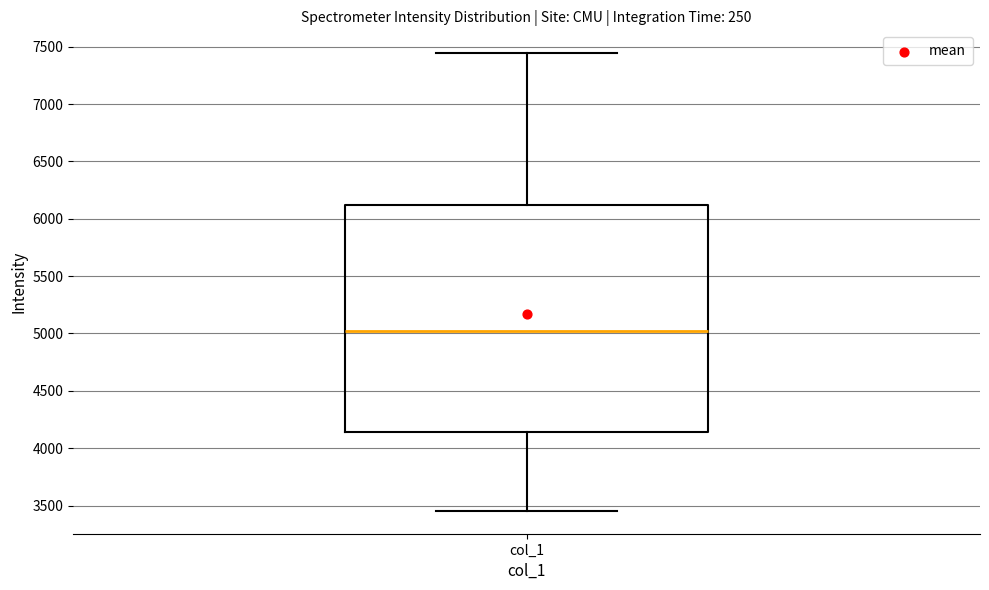

Where does the lower whisker of the box for col_1 end on the y-axis? The values are not printed on the chart, so give them approximately, as read against the axis.

3450